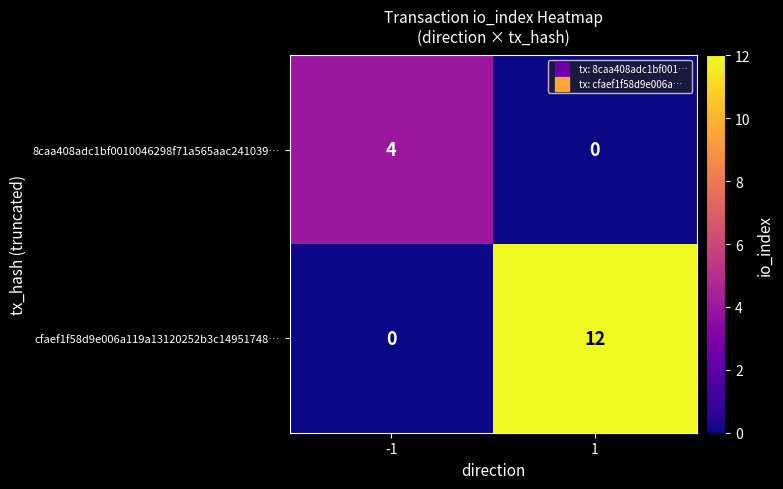

Rank the series at 1 from lowest to highest value.

8caa408adc1bf0010046298f71a565aac241039…, cfaef1f58d9e006a119a13120252b3c14951748…